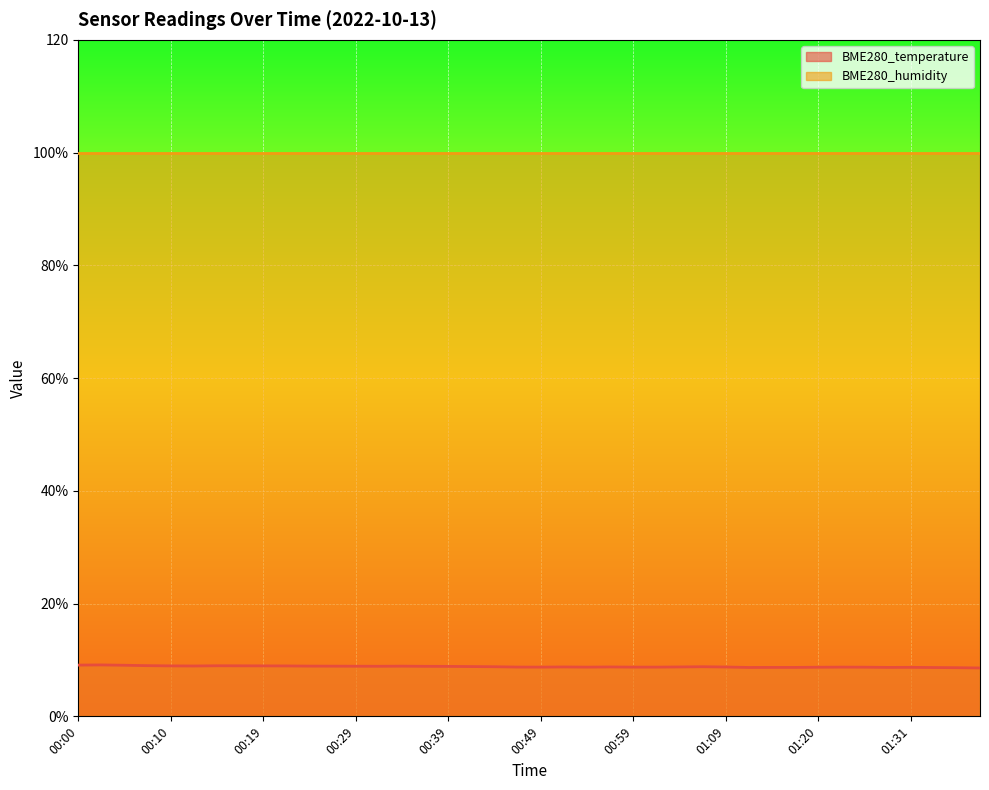

The value at 00:39 is 8.9. True or false?

True